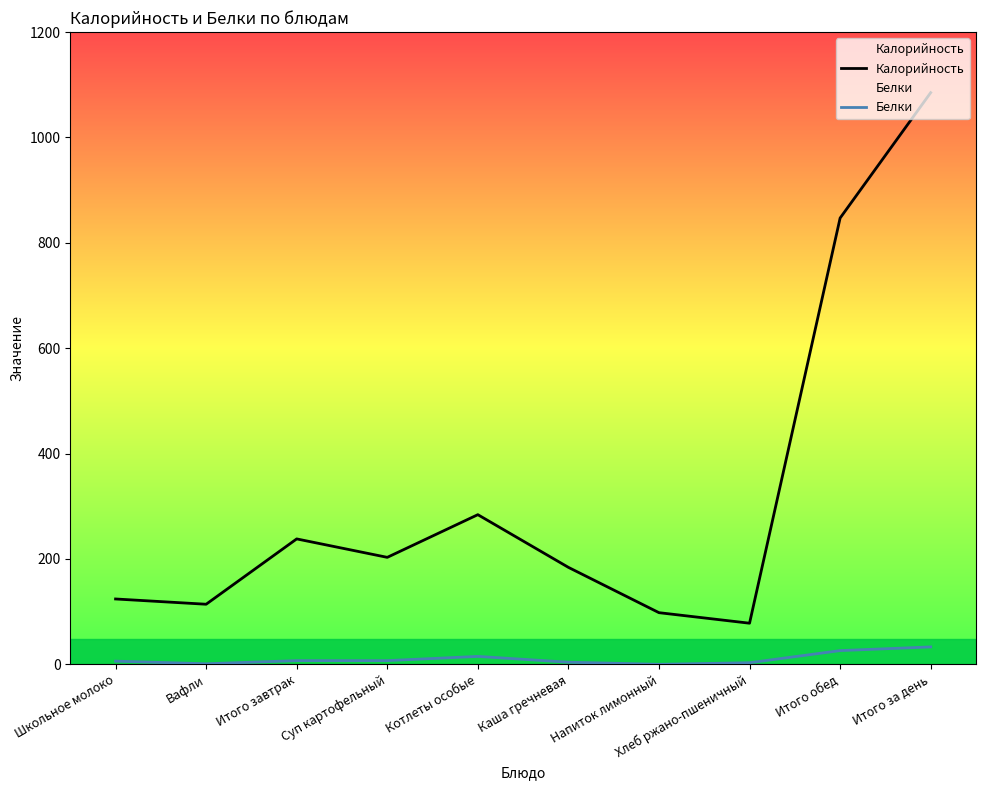

At which category is the sum across all series the highest?

Итого за день